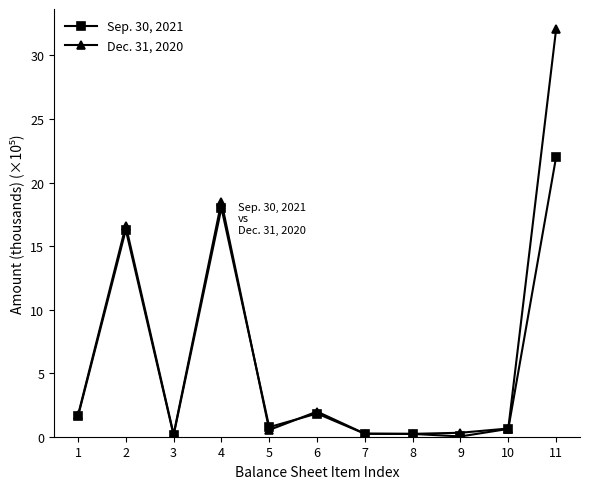

What is the sum of the Sep. 30, 2021 values at 10 and 9?

0.6